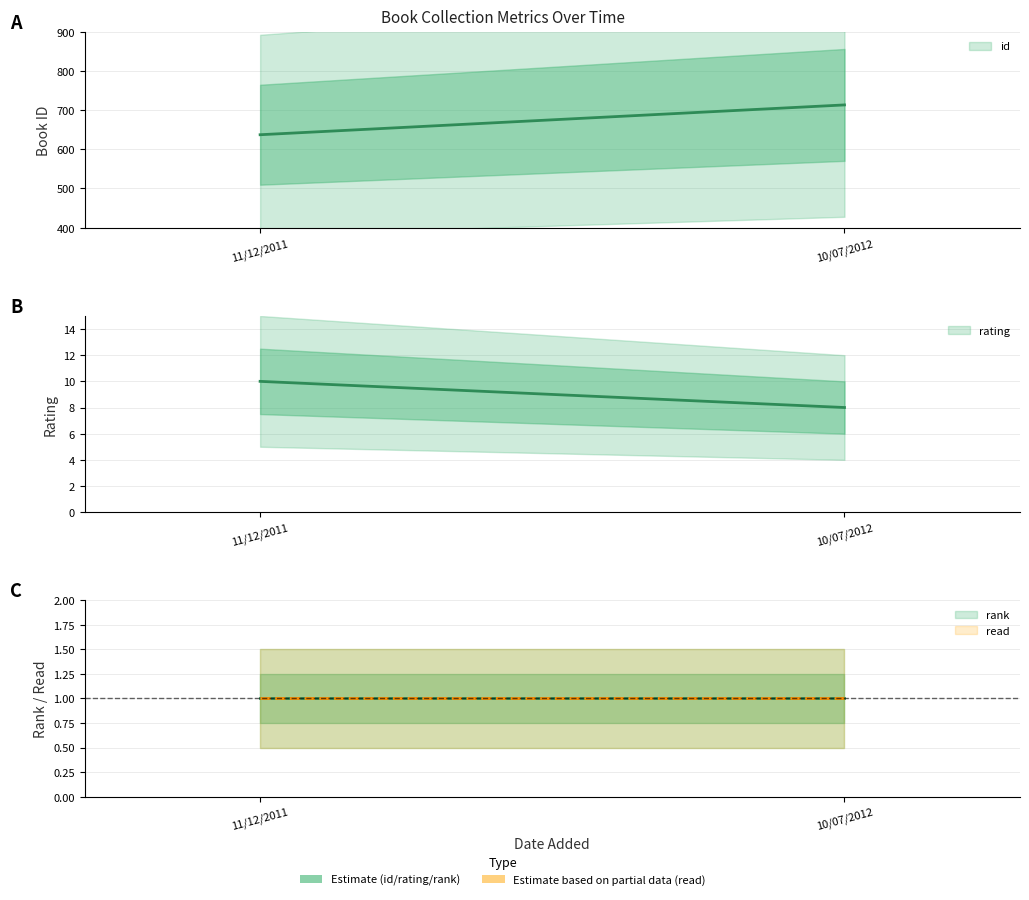

Which series has the largest total across all categories?

id